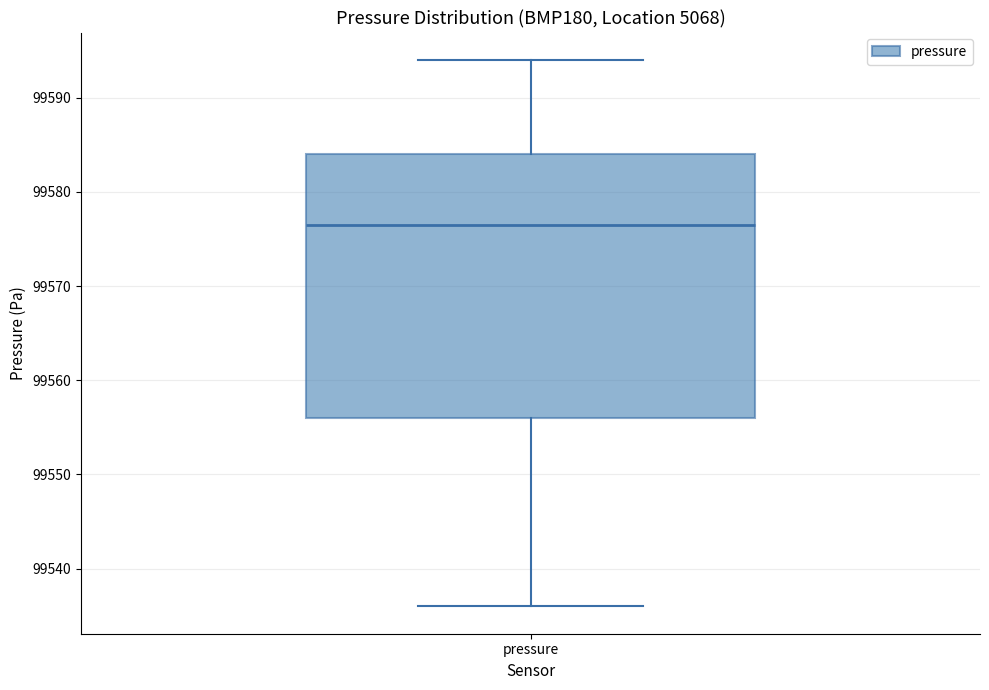

Where does the median line of the box for pressure sit on the y-axis? The values are not printed on the chart, so give them approximately, as read against the axis.

99577